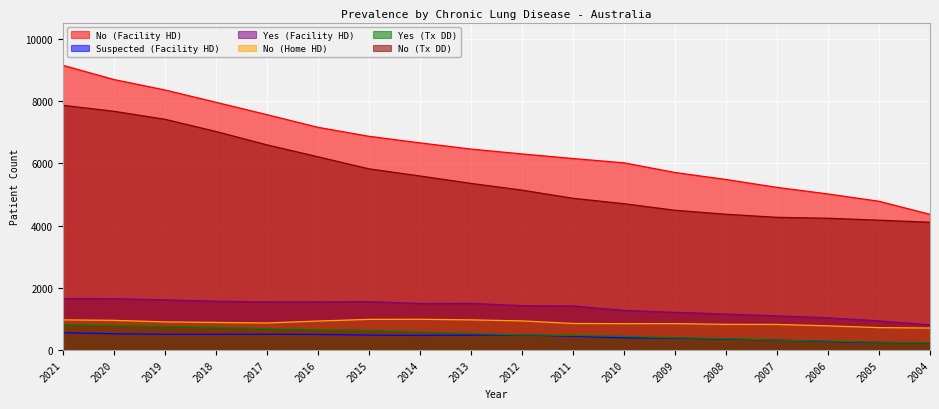

True or false: No (Tx DD) and No (Home HD) intersect in this chart.

False